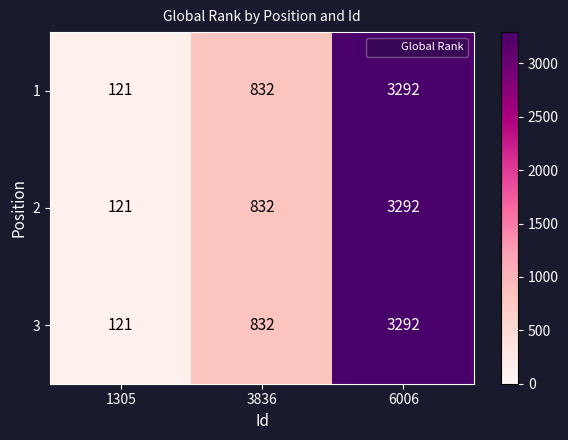

Which label corresponds to the smallest value in the chart?

1305